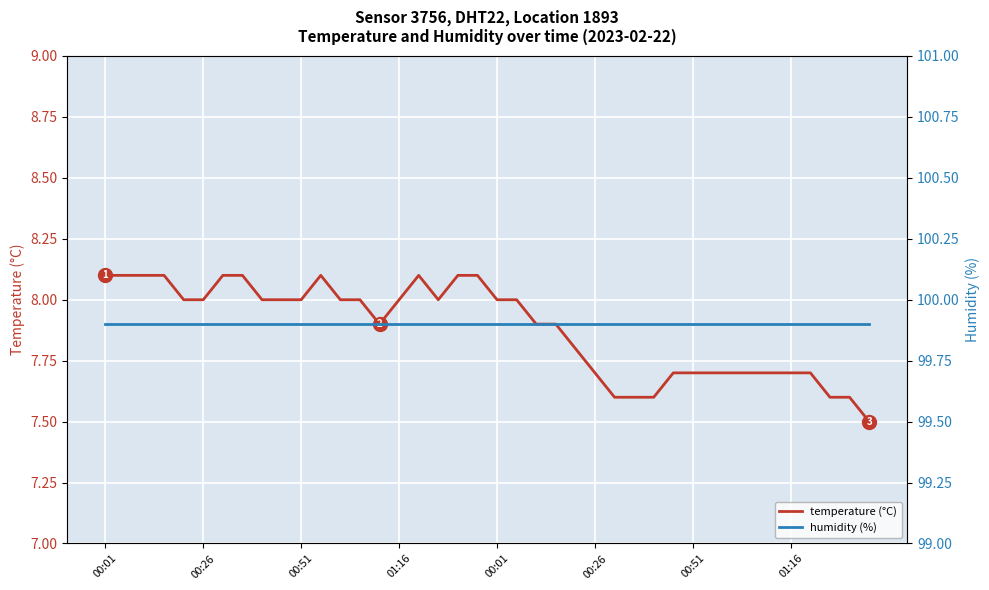

Between 33 and 10, which is larger?

10